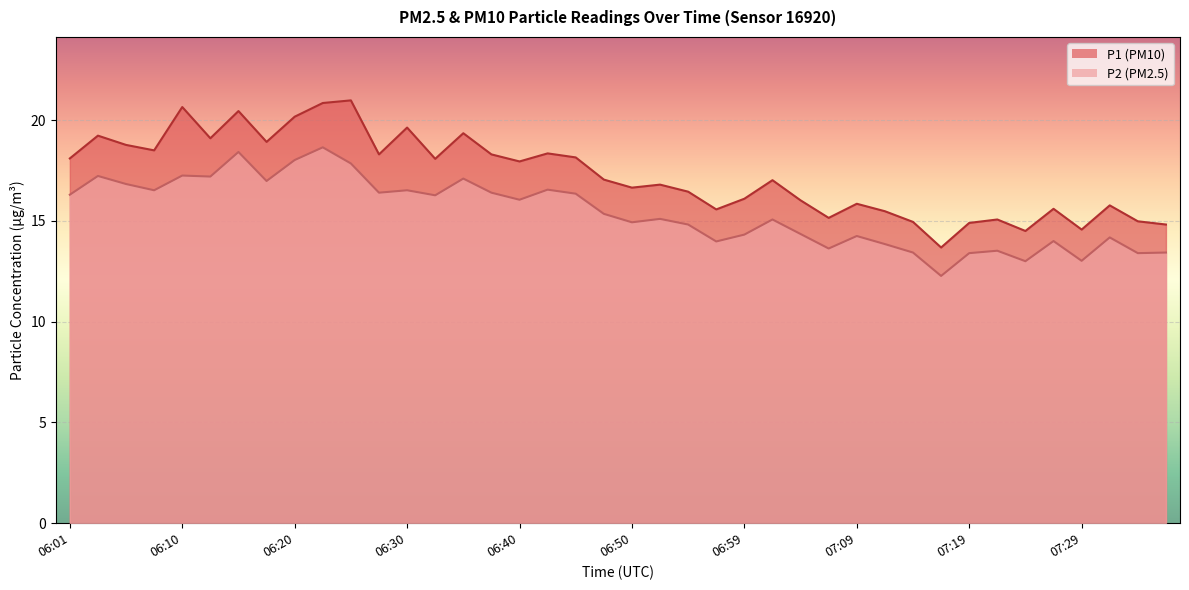

True or false: P1 has a value of 16.8 at 06:52.

True